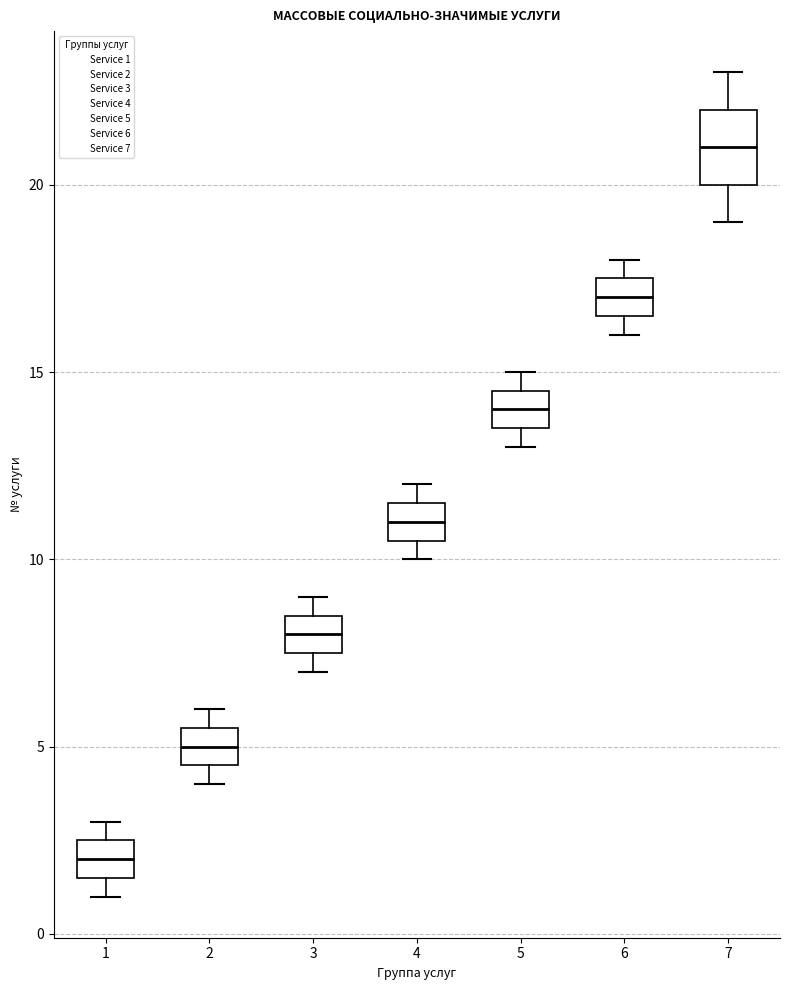

Reading left to right, transcribe this box plot: for each box, give where its median line is, the range the box spans, and where its two whiskers end, as read against the y-axis. The values are not printed on the chart, so give them approximately, as read against the axis.

1: median 2.0, box 1.5 to 2.5, whiskers 1.0 to 3.0
2: median 5.0, box 4.5 to 5.5, whiskers 4.0 to 6.0
3: median 8.0, box 7.5 to 8.5, whiskers 7.0 to 9.0
4: median 11.0, box 10.5 to 11.5, whiskers 10.0 to 12.0
5: median 14.0, box 13.5 to 14.5, whiskers 13.0 to 15.0
6: median 17.0, box 16.5 to 17.5, whiskers 16.0 to 18.0
7: median 21.0, box 20.0 to 22.0, whiskers 19.0 to 23.0